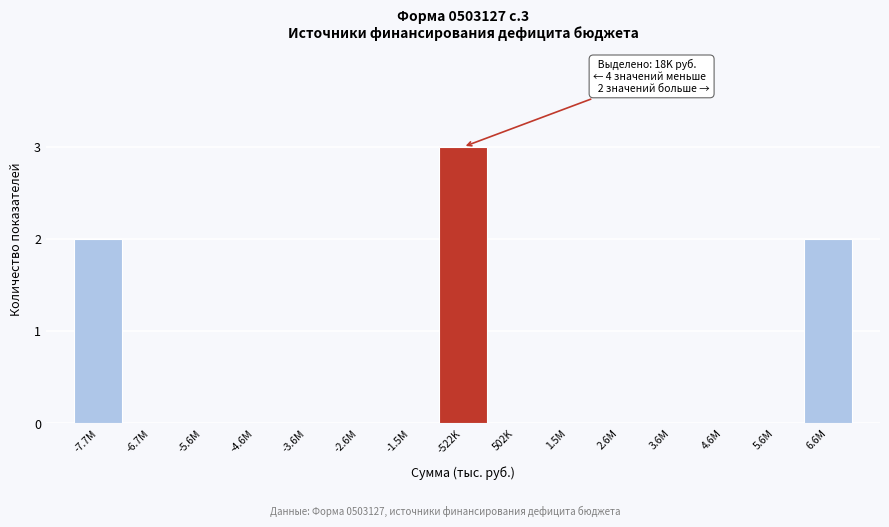

Reading right to left, extract all data points from this chart.

6.6M=2	5.6M=0	4.6M=0	3.6M=0	2.6M=0	1.5M=0	502K=0	-522K=3	-1.5M=0	-2.6M=0	-3.6M=0	-4.6M=0	-5.6M=0	-6.7M=0	-7.7M=2